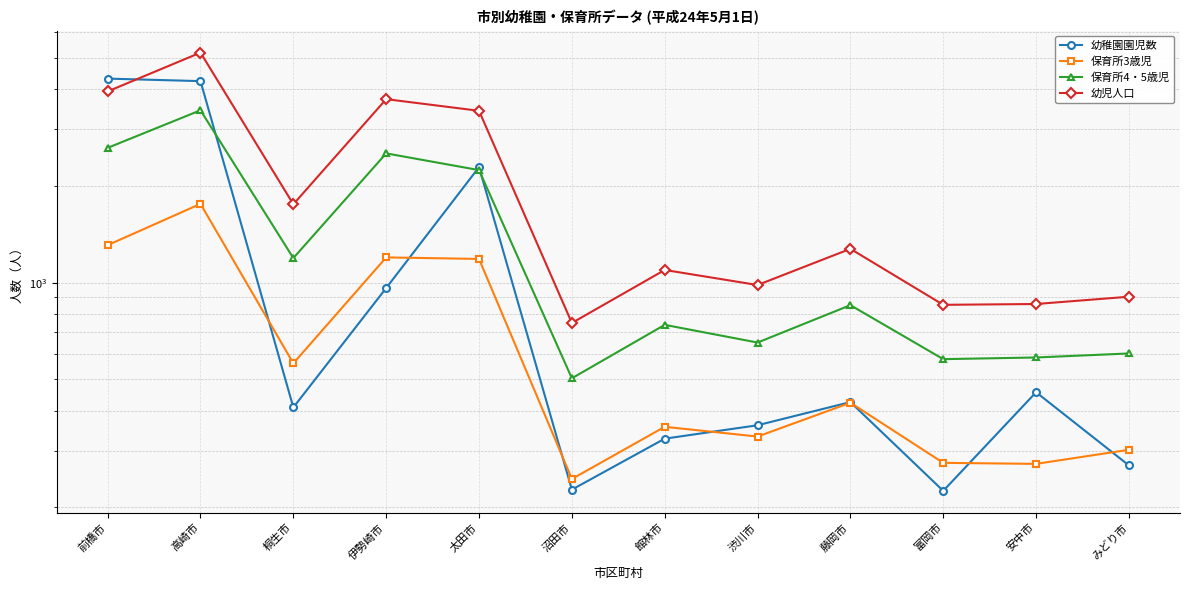

What is the maximum value for 保育所3歳児?

1758